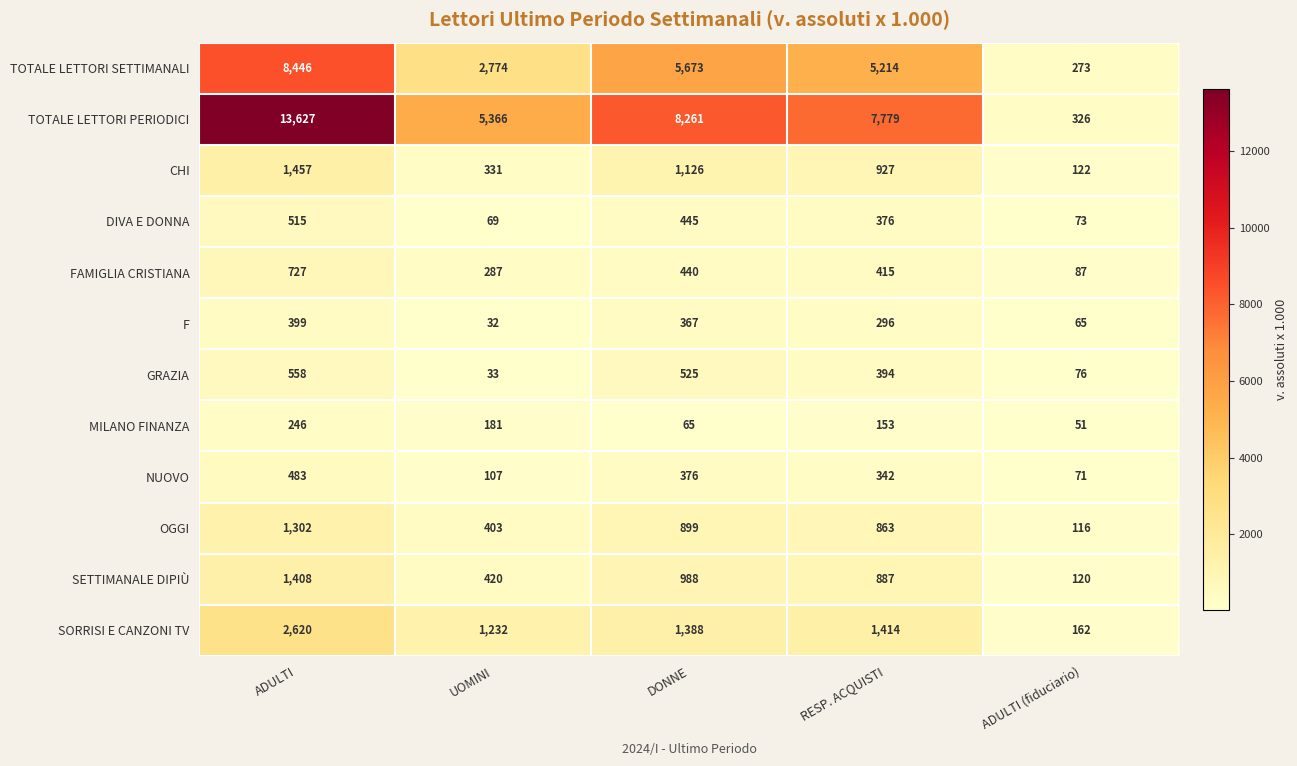

At which category is the sum across all series the highest?

ADULTI